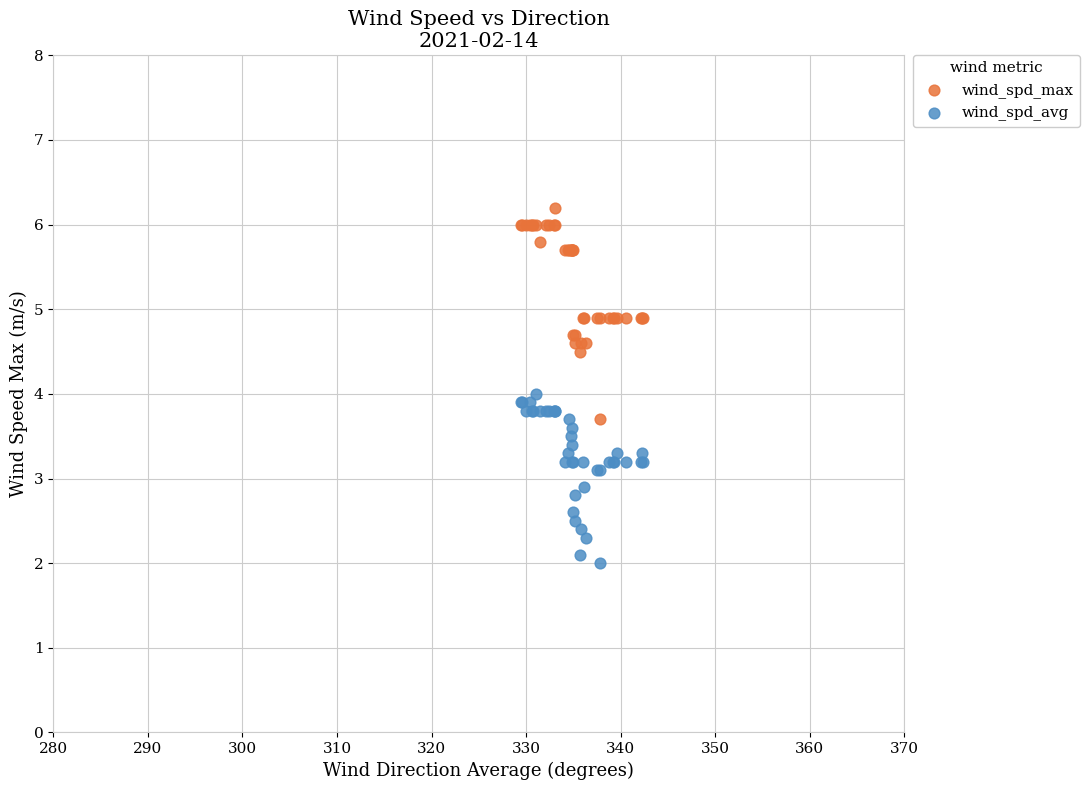

Which series contains the lowest Y value?

wind_spd_avg